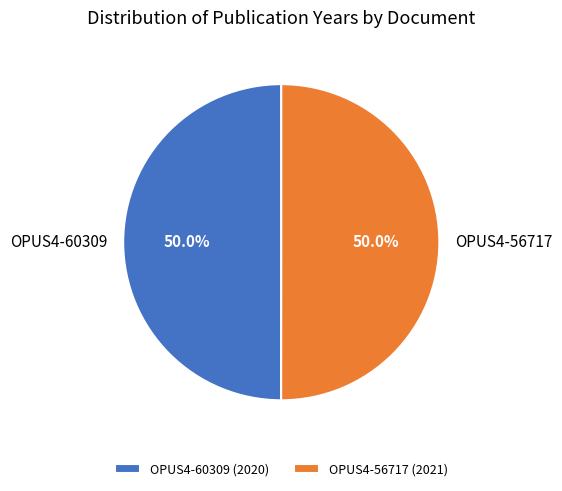

What percentage is NOT represented by OPUS4-60309?

50.0%